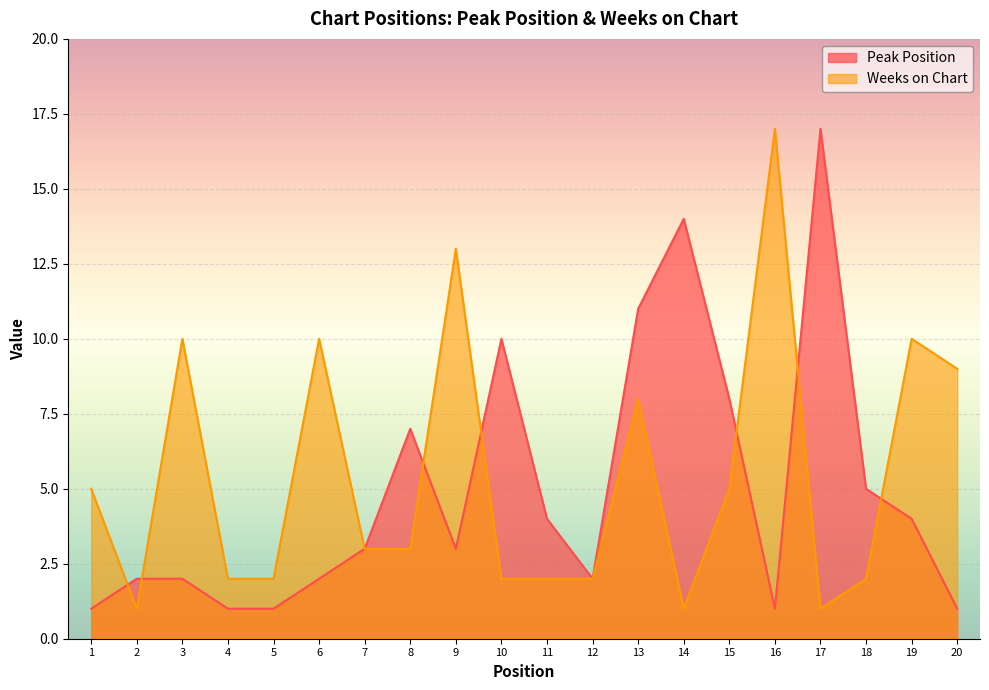

How many times do Peak Position and Weeks on Chart cross each other?

7